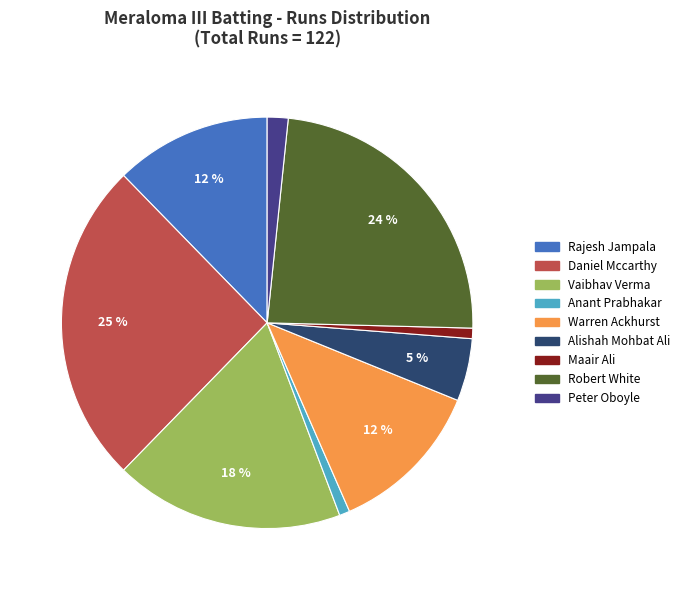

Is there a majority slice in this chart?

No